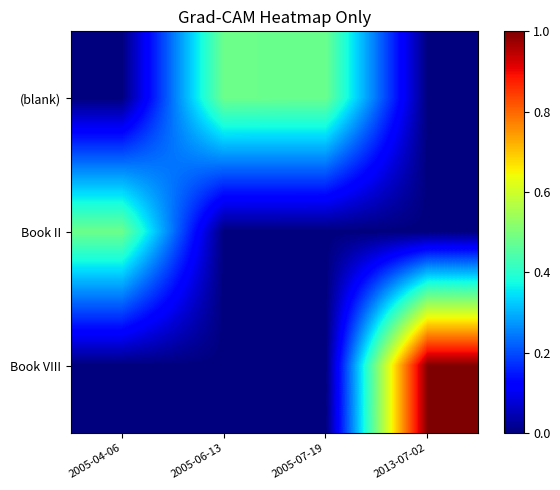

What is the total value across all series at 2005-06-13?

0.5